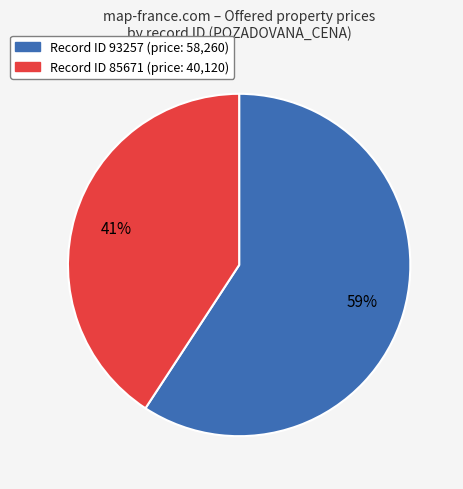

To the nearest percent, what is the difference between the largest and smallest slice percentages?

18%